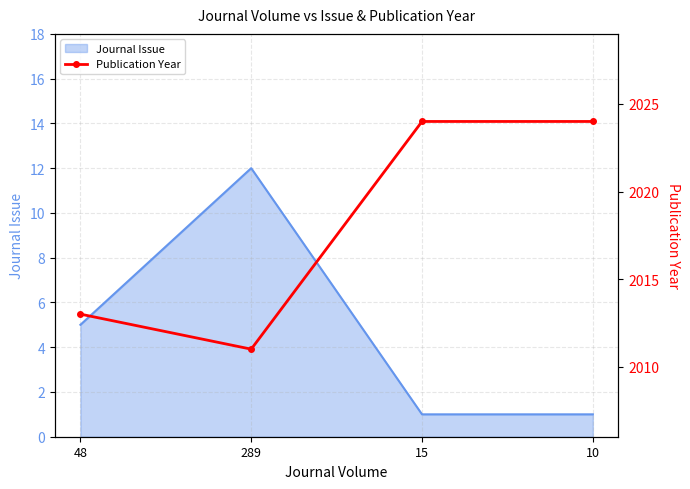

At which label does Journal Issue reach its peak?

289